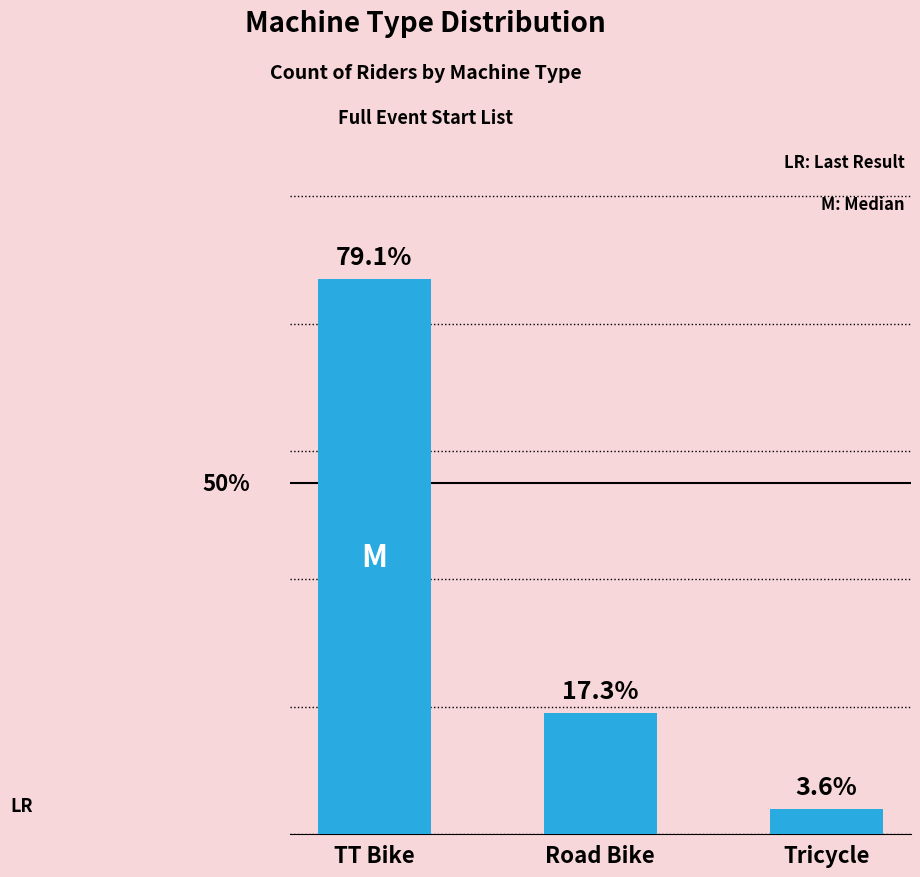

What is the label of the 1st bar from the left?

TT Bike